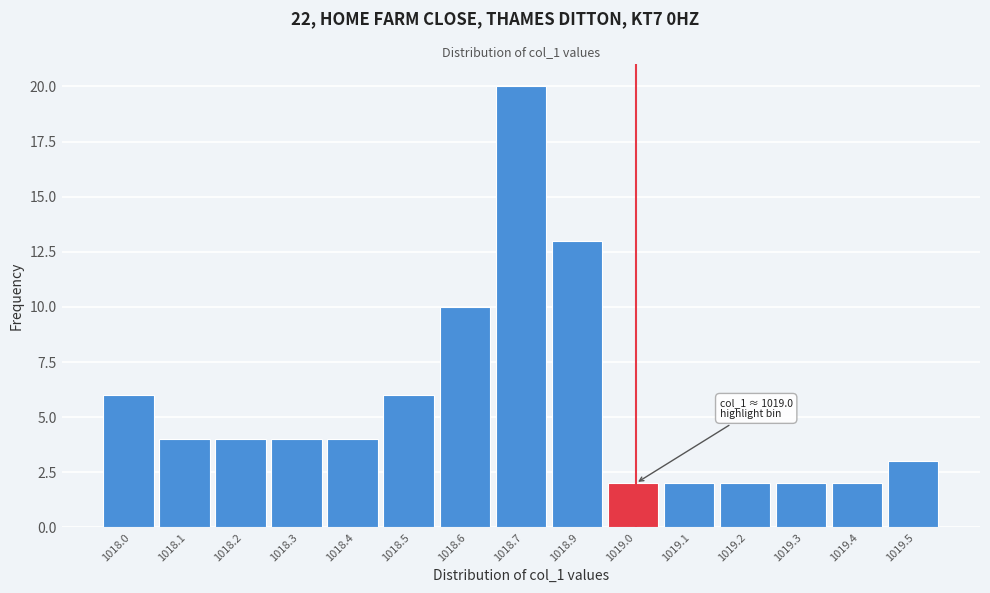

Reading left to right, transcribe all the data shown in this chart.

1018.0=6	1018.1=4	1018.2=4	1018.3=4	1018.4=4	1018.5=6	1018.6=10	1018.7=20	1018.9=13	1019.0=2	1019.1=2	1019.2=2	1019.3=2	1019.4=2	1019.5=3